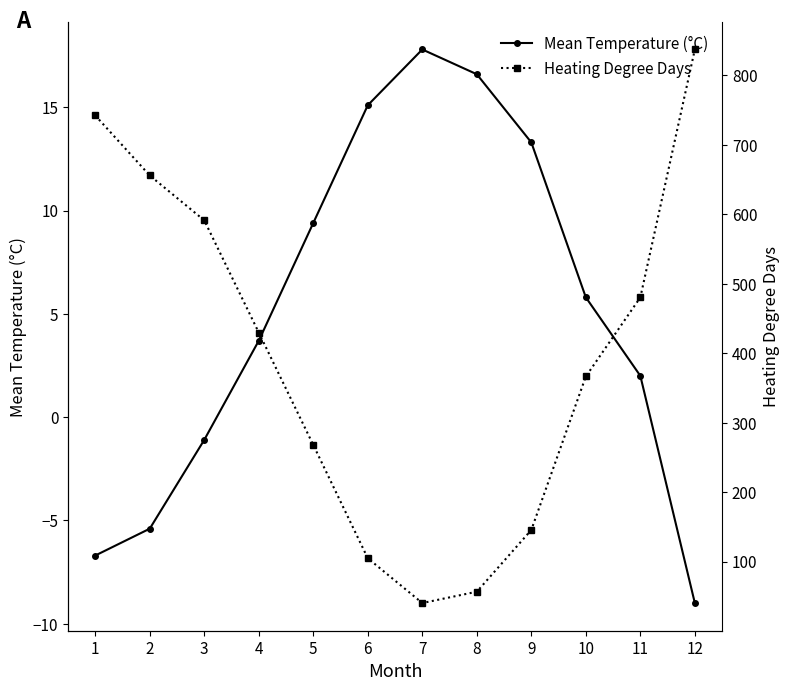

The Mean Temperature (°C) series shows 13.3 at 9. True or false?

True